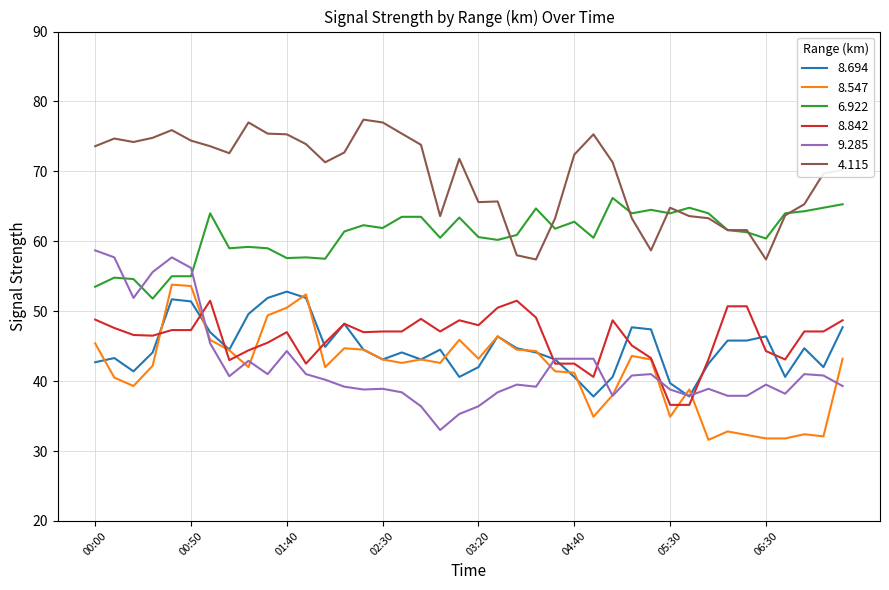

What is the minimum value for 4.115?

57.4